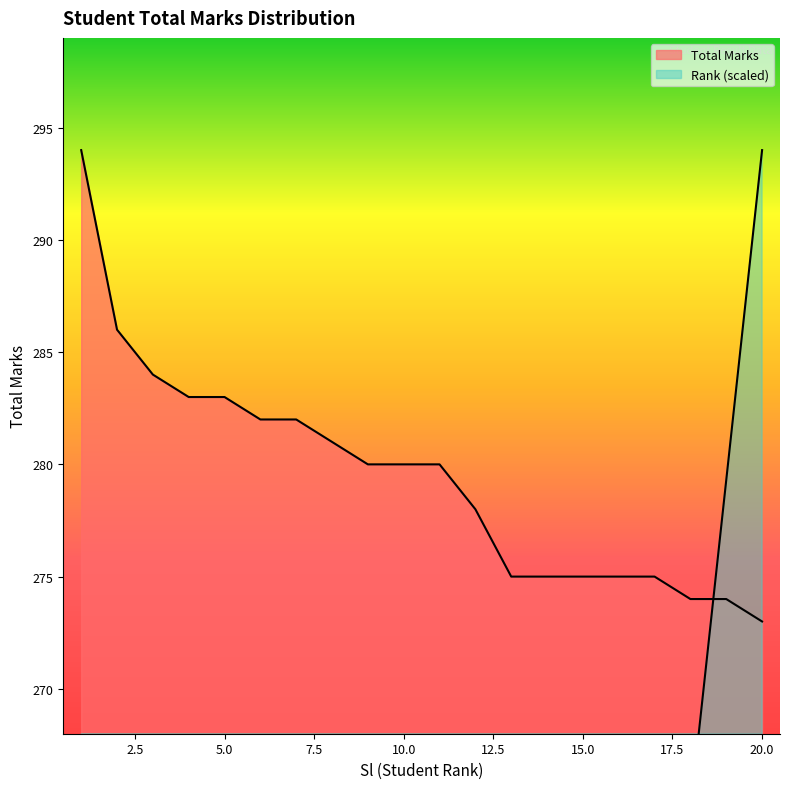

Rank the series by their average value, from lowest to highest.

Rank, Total Marks